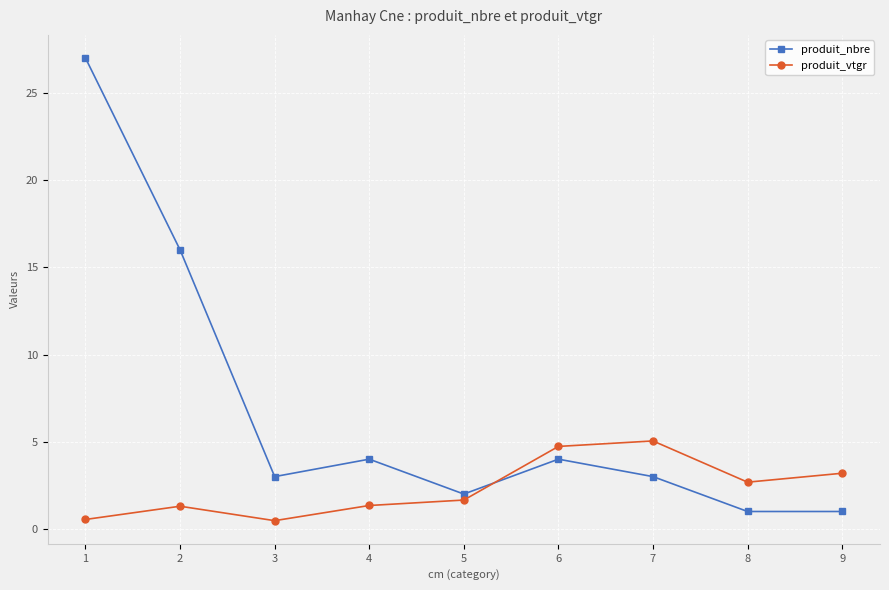

The value of produit_nbre at 6 is 4.0. True or false?

True